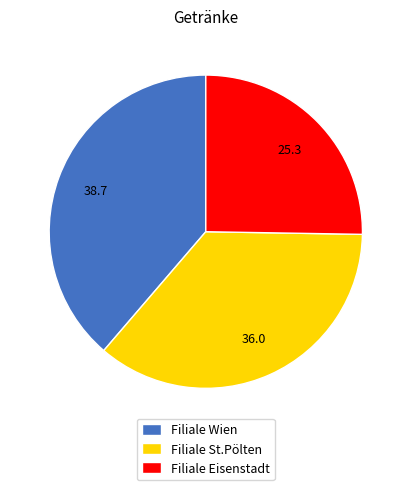

True or false: Filiale Eisenstadt accounts for 34% of the total.

False